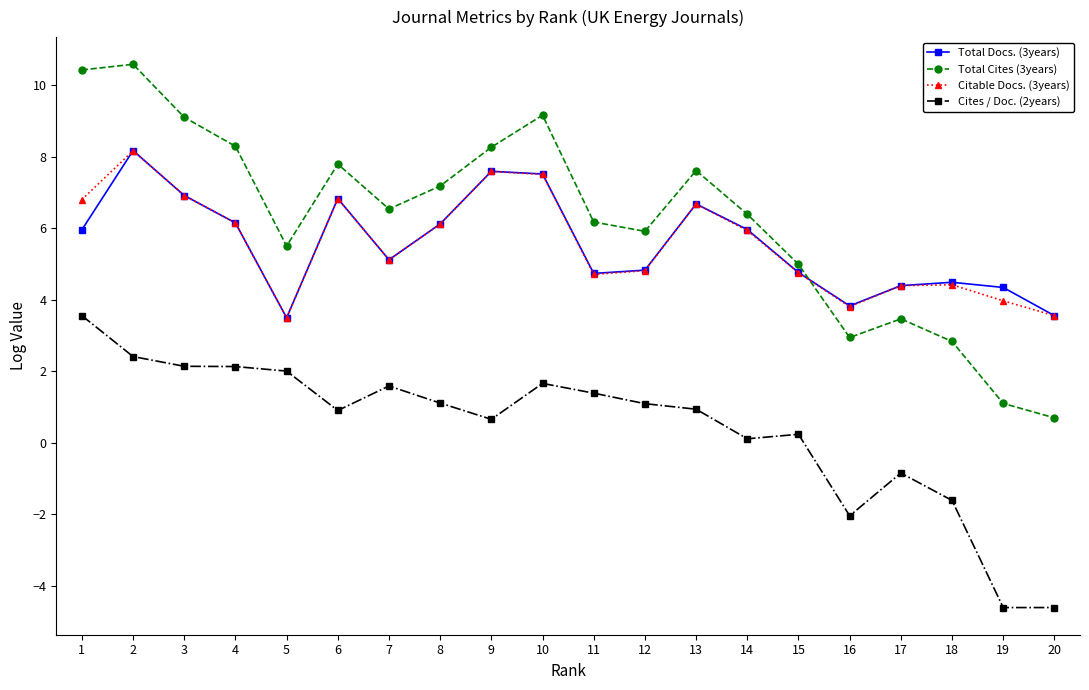

Does the chart have visible grid lines?

No